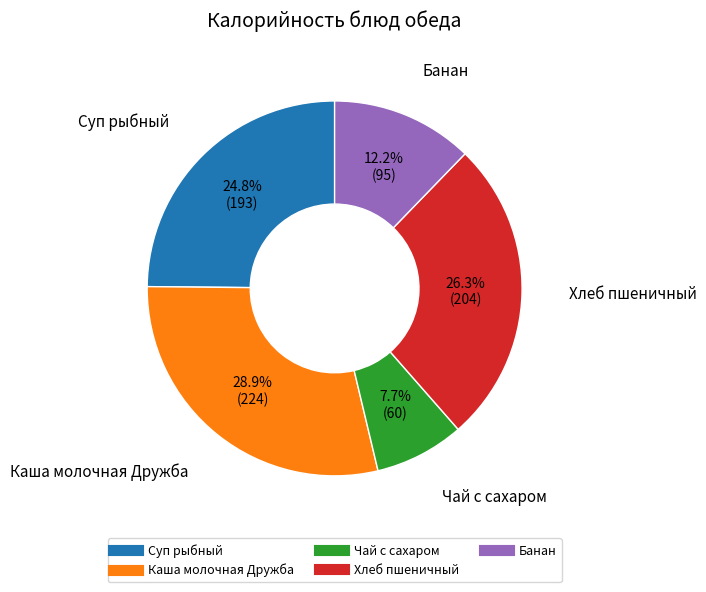

To the nearest percent, what is the combined percentage of Чай с сахаром and Суп рыбный?

33%